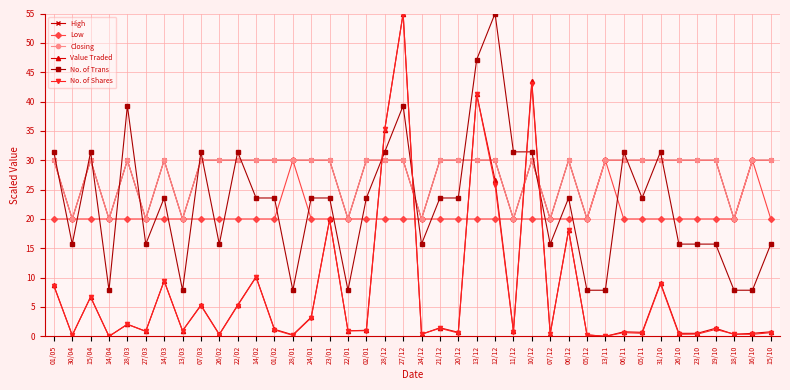

What is the maximum value shown in the chart?

55.0